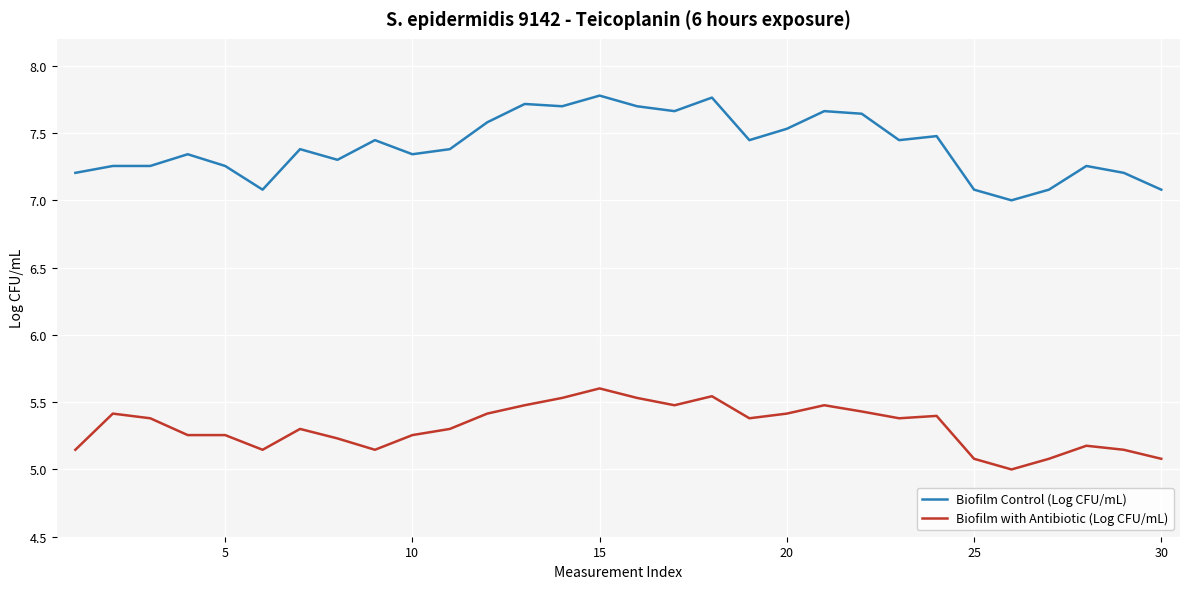

What is the difference between the maximum and minimum values in the Biofilm Control (Log CFU/mL) series?

0.8